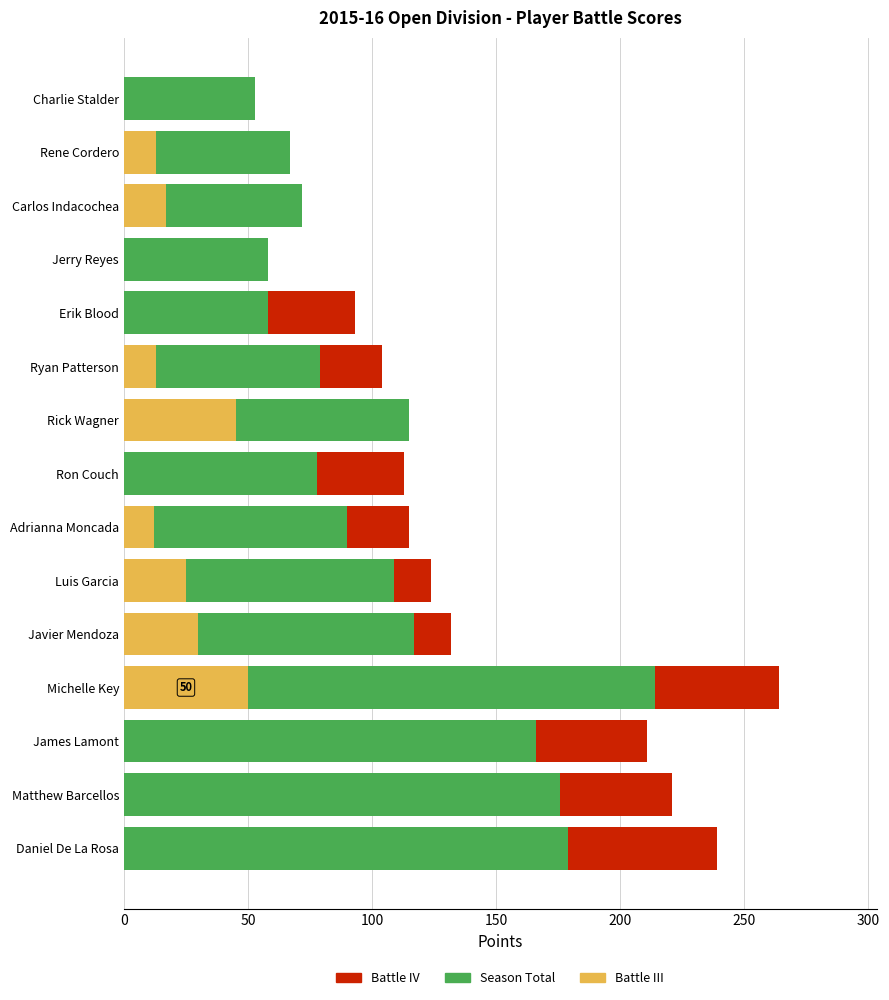

What is the highest value of the Battle III series?

50